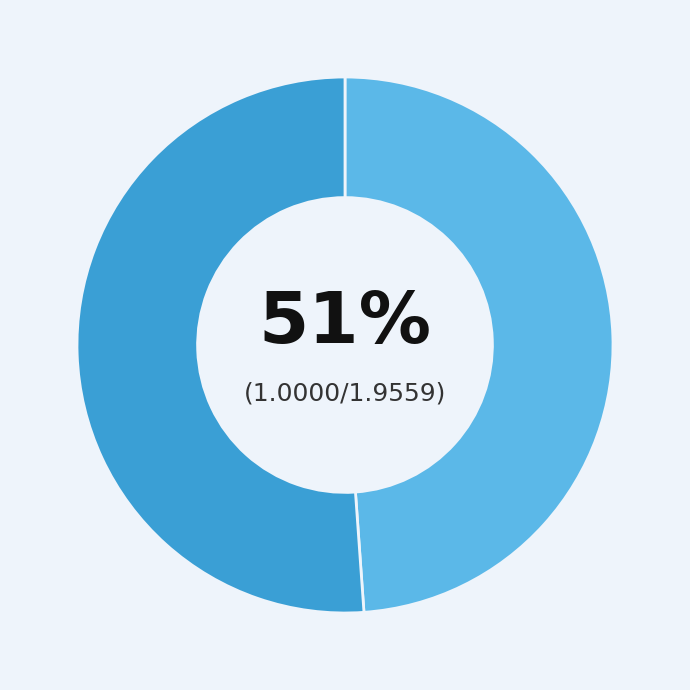

Count the number of slices in the pie.

2